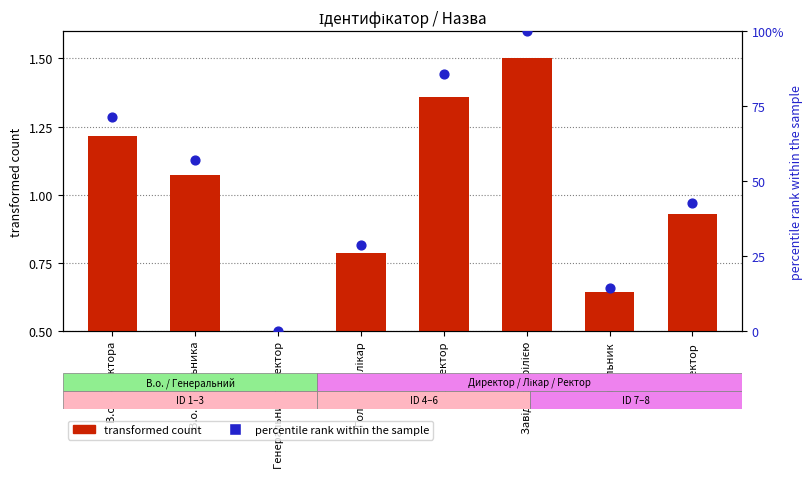

At how many categories does at least one series exceed 89?

1